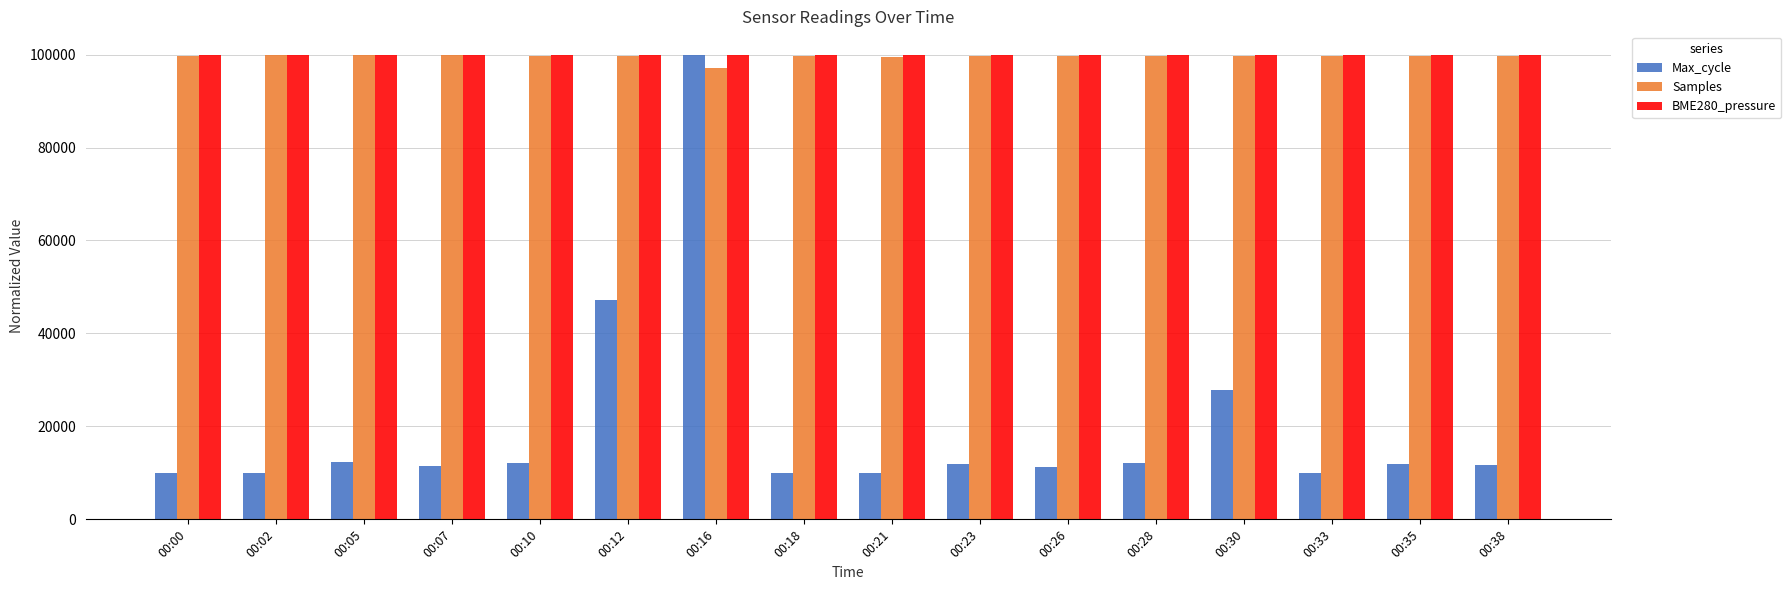

Where does the Max_cycle series first go above 11863?

00:05